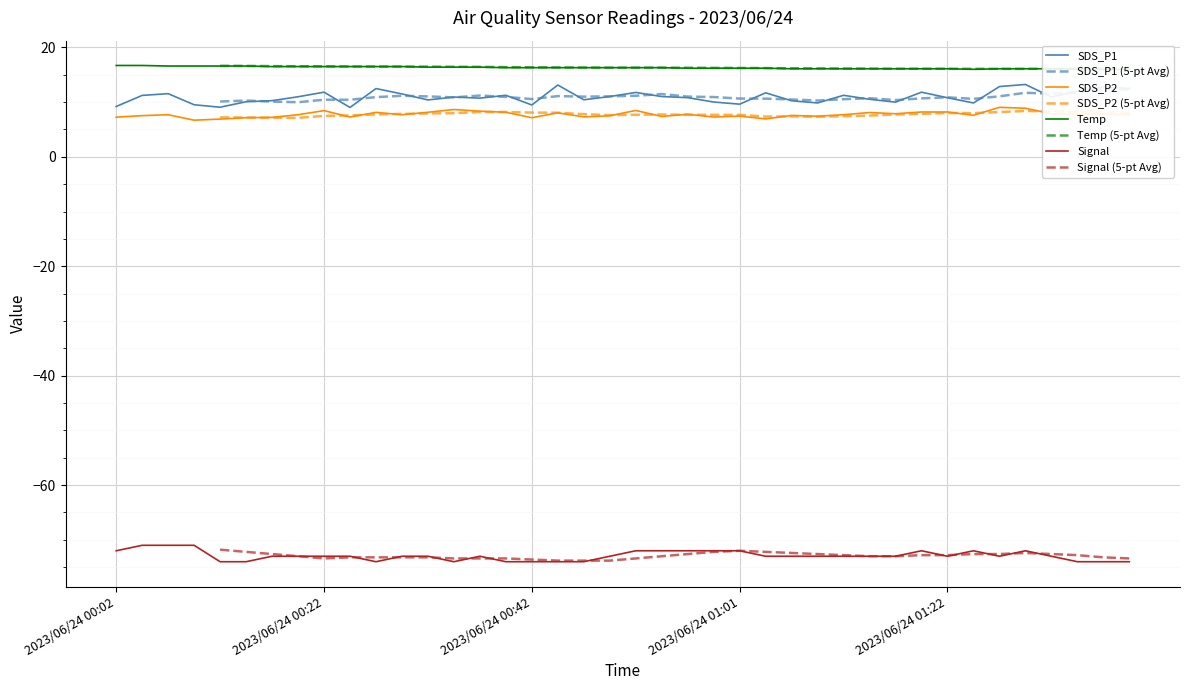

What is the label of the 14th point from the right?

2023/06/24 01:06